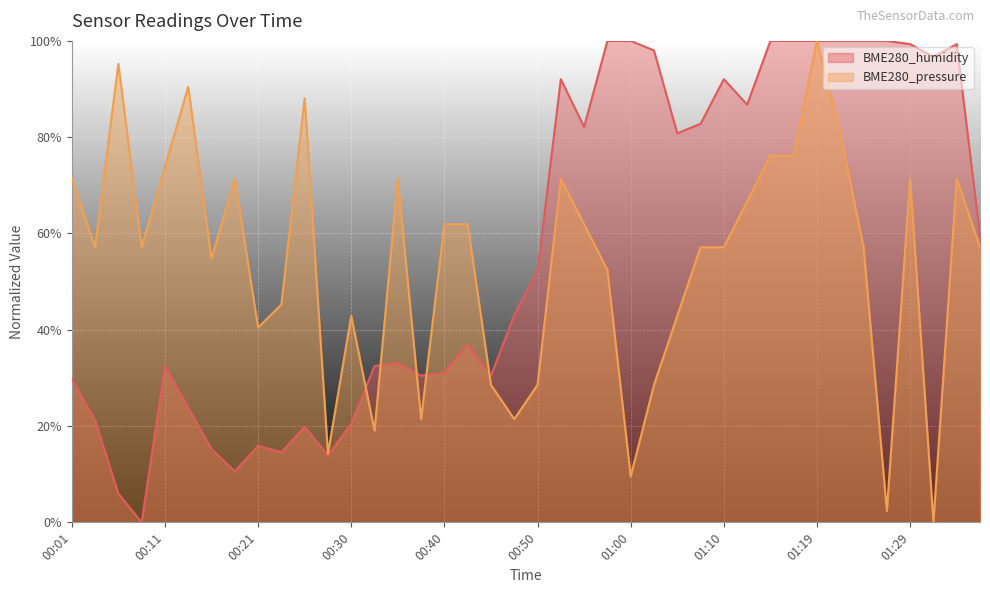

Reading left to right, list all the values displayed in this chart.

BME280_humidity: 00:01=0.3	00:03=0.2	00:06=0.1	00:08=0.0	00:11=0.3	00:13=0.2	00:16=0.2	00:18=0.1	00:21=0.2	00:23=0.1	00:26=0.2	00:28=0.1	00:30=0.2	00:33=0.3	00:35=0.3	00:38=0.3	00:40=0.3	00:43=0.4	00:45=0.3	00:48=0.4	00:50=0.5	00:53=0.9	00:55=0.8	00:57=1.0	01:00=1.0	01:02=1.0	01:05=0.8	01:07=0.8	01:10=0.9	01:12=0.9	01:15=1.0	01:17=1.0	01:19=1.0	01:22=1.0	01:24=1.0	01:27=1.0	01:29=1.0	01:32=1.0	01:34=1.0	01:37=0.6
BME280_pressure: 00:01=0.7	00:03=0.6	00:06=1.0	00:08=0.6	00:11=0.7	00:13=0.9	00:16=0.5	00:18=0.7	00:21=0.4	00:23=0.5	00:26=0.9	00:28=0.1	00:30=0.4	00:33=0.2	00:35=0.7	00:38=0.2	00:40=0.6	00:43=0.6	00:45=0.3	00:48=0.2	00:50=0.3	00:53=0.7	00:55=0.6	00:57=0.5	01:00=0.1	01:02=0.3	01:05=0.4	01:07=0.6	01:10=0.6	01:12=0.7	01:15=0.8	01:17=0.8	01:19=1.0	01:22=0.8	01:24=0.6	01:27=0.0	01:29=0.7	01:32=0.0	01:34=0.7	01:37=0.6